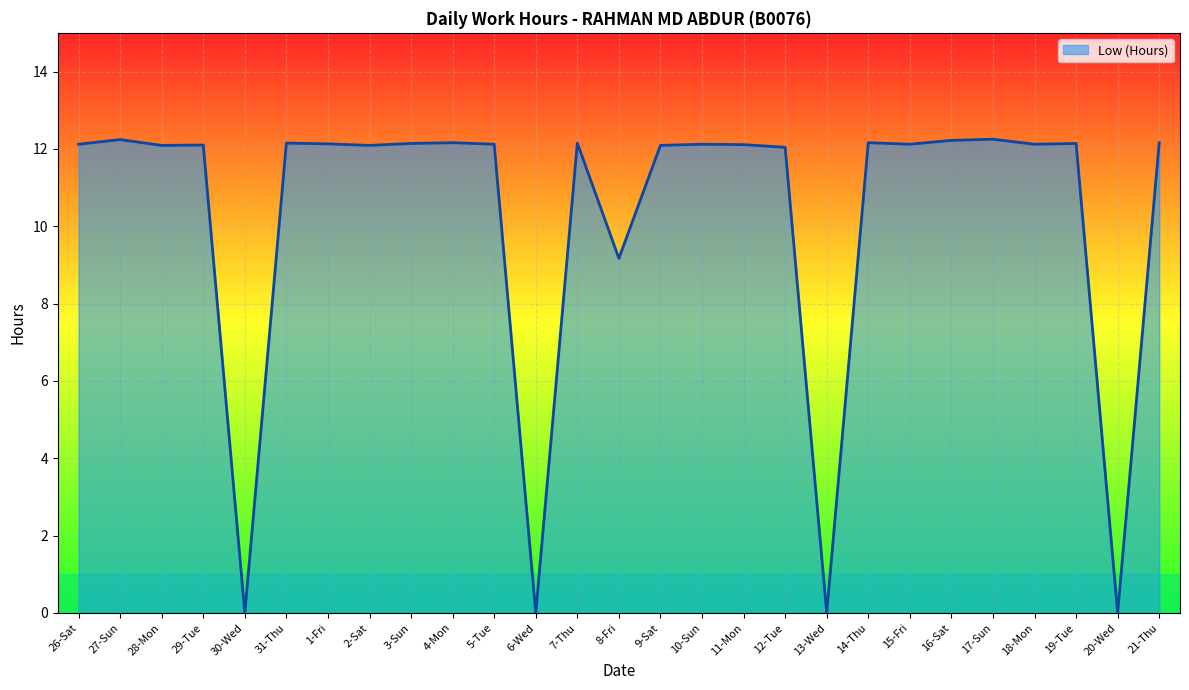

How many lines are shown in the chart?

1